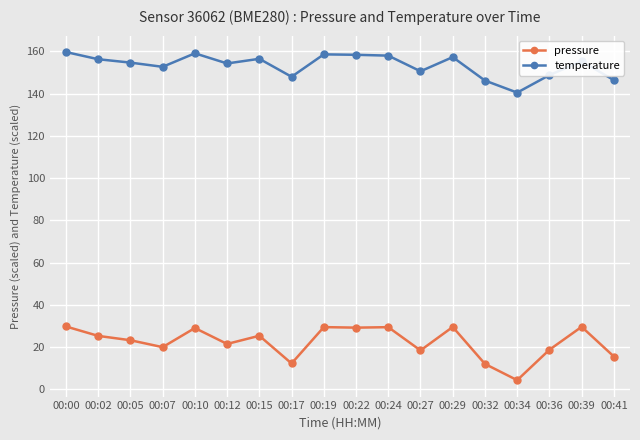

What is the difference between the second highest and second lowest values in the pressure series?

17.6